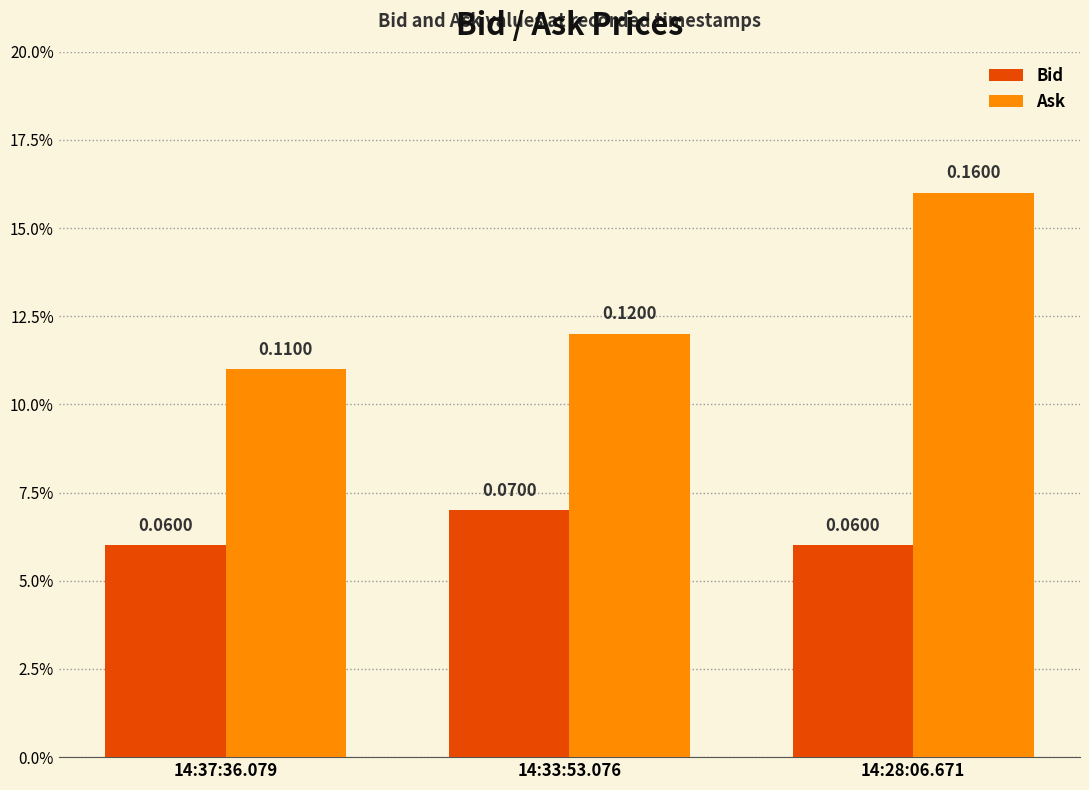

Are the bars horizontal?

No